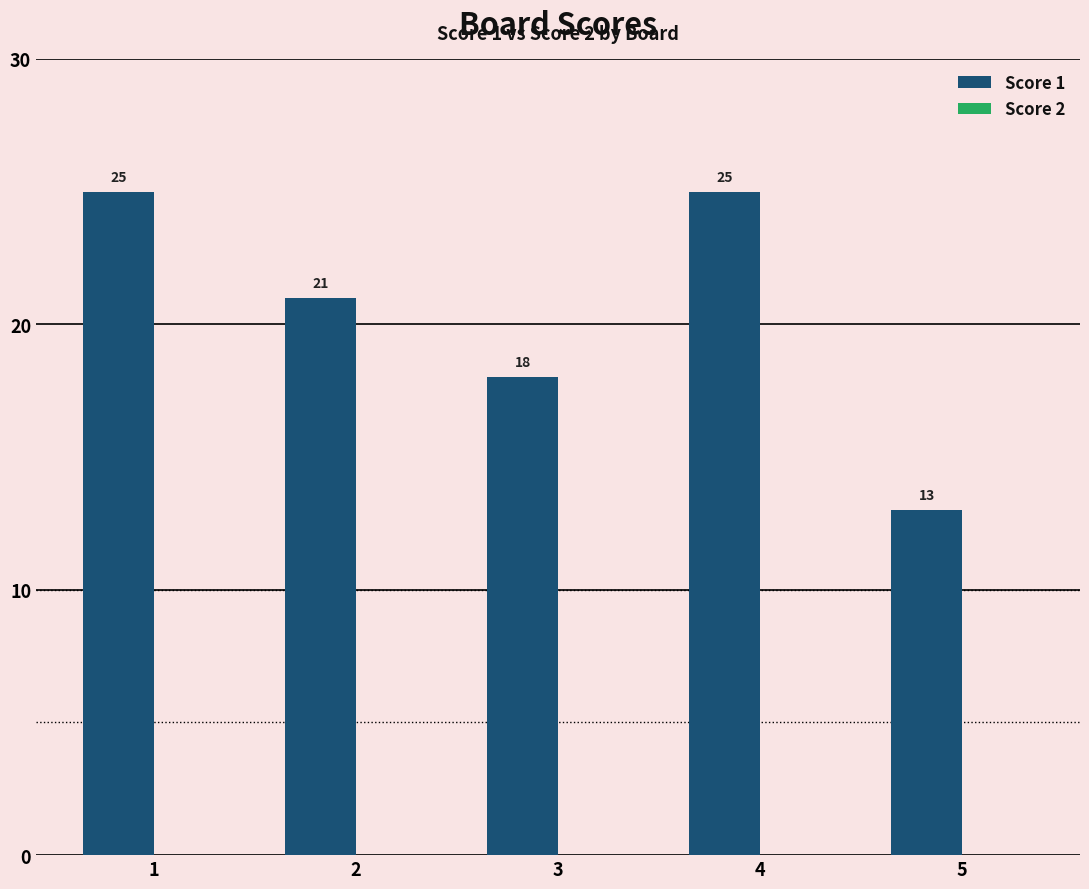

Reading left to right, transcribe all the data shown in this chart.

25	21	18	25	13